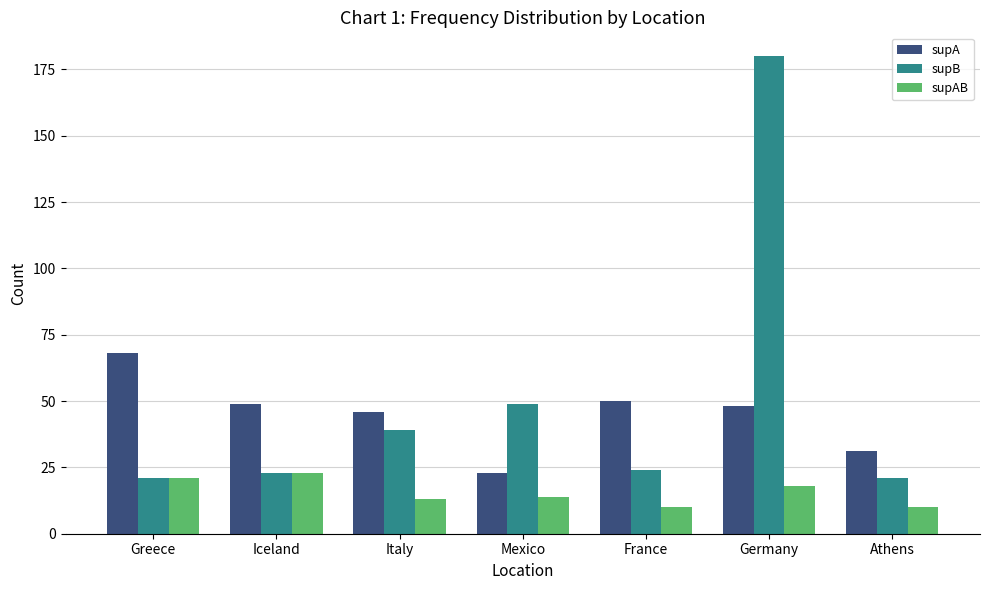

What is the greatest value displayed?

180